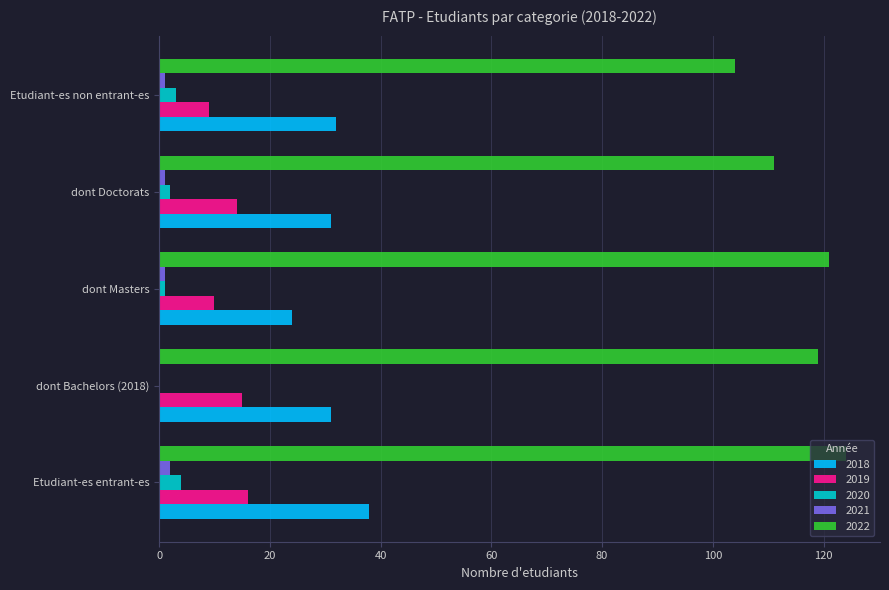

Which label corresponds to the largest value in the chart?

Etudiant-es entrant-es